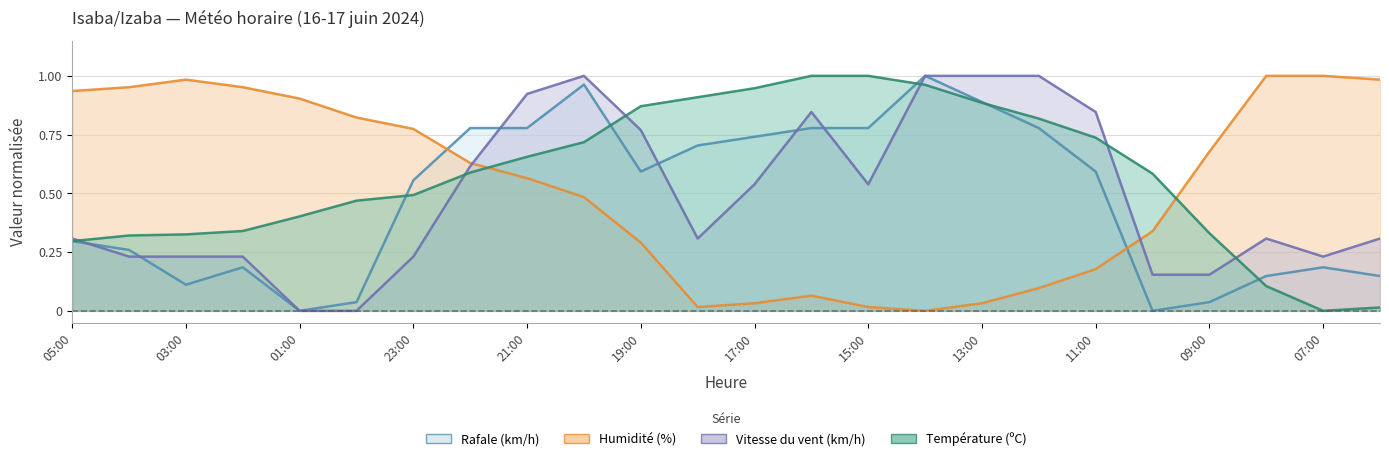

Between 03:00 and 09:00, which series saw the biggest shift?

Humidité (%)